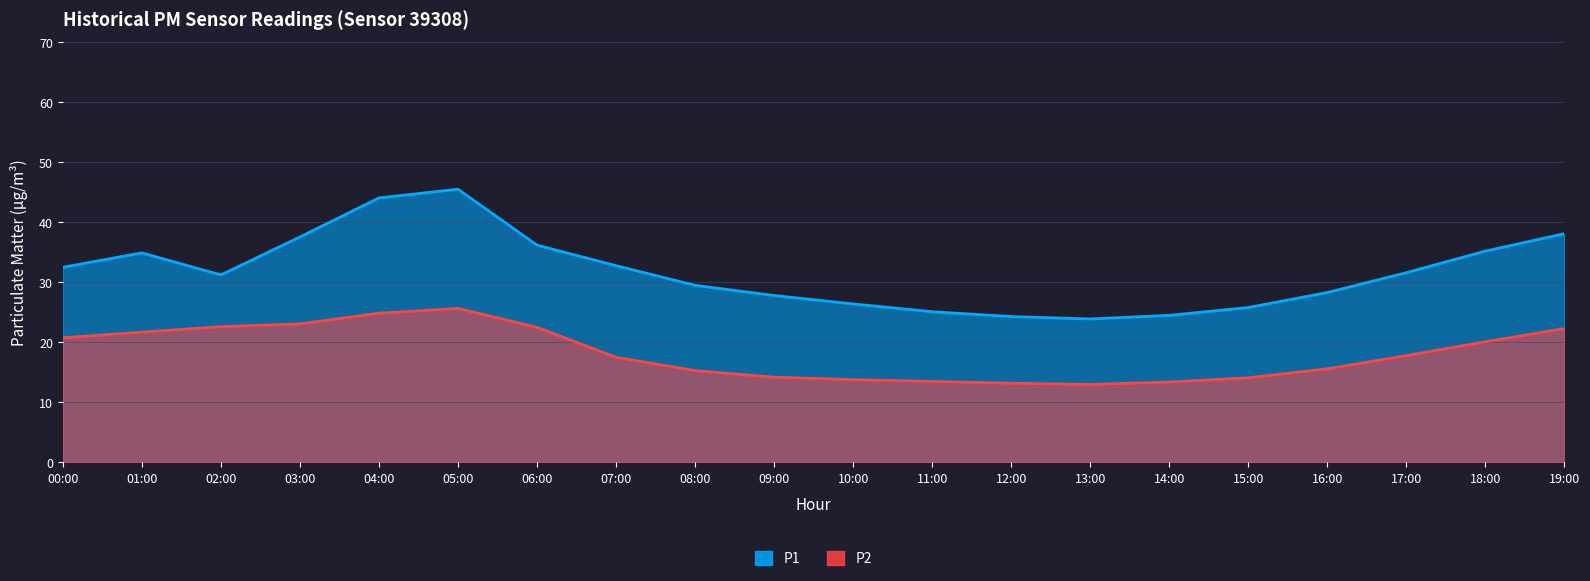

What is the spread (max minus min) of values at 19:00?

15.8